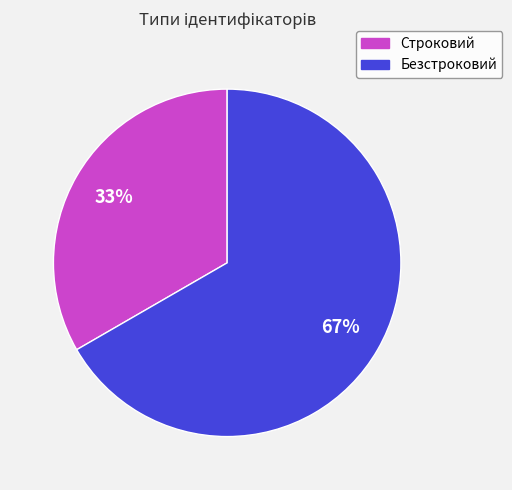

What is the majority slice?

Безстроковий